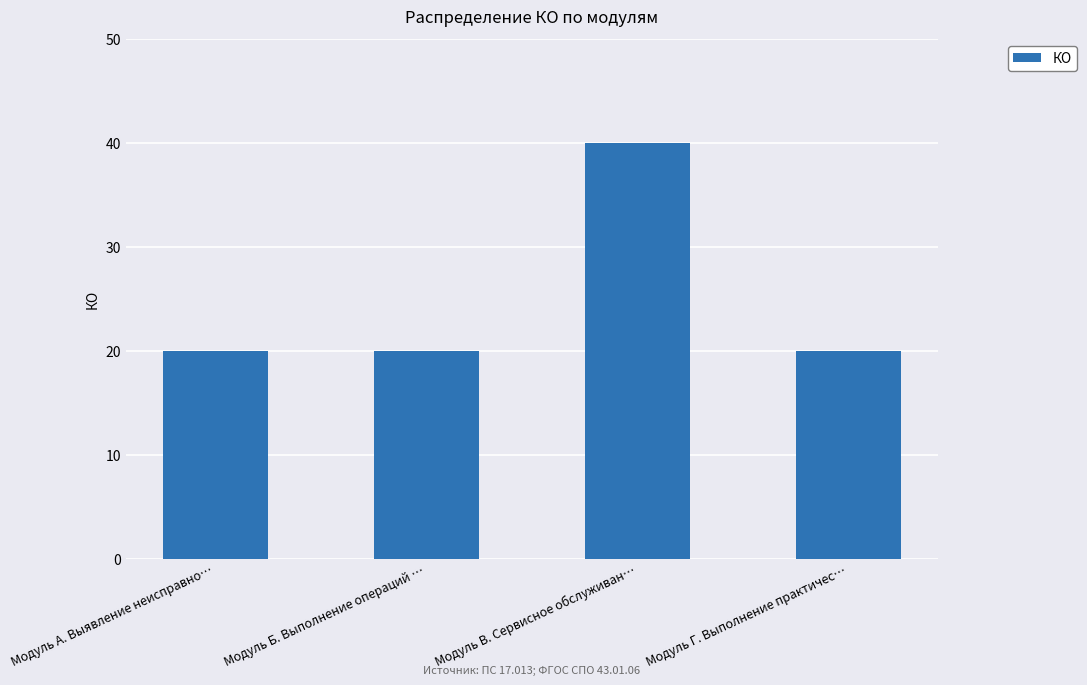

Reading right to left, list all the values displayed in this chart.

20	40	20	20